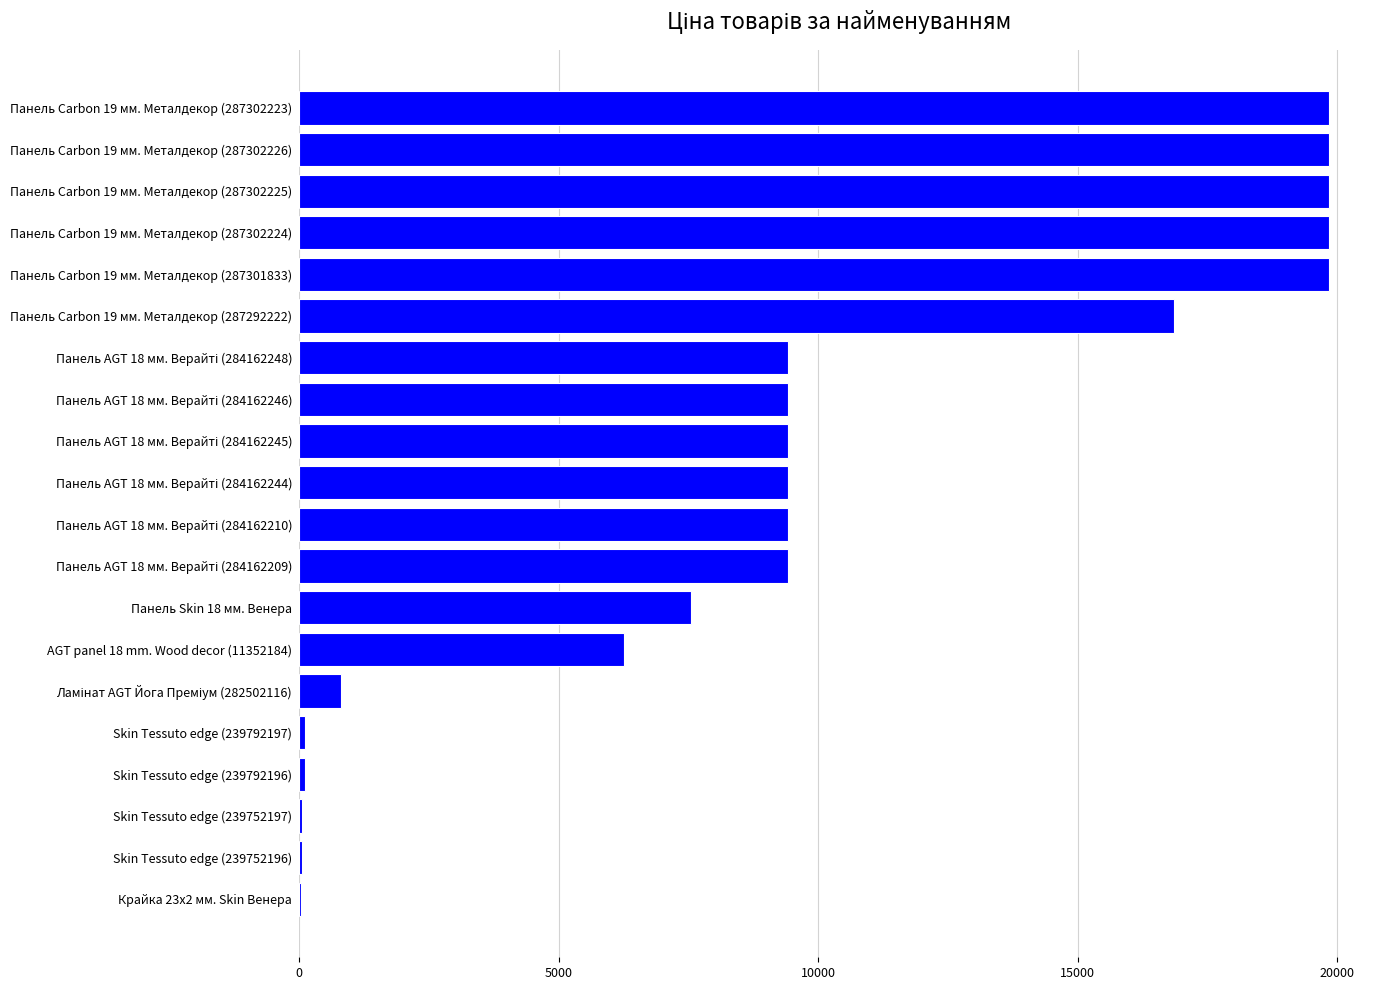

The chart shows a value of 29735.2 at Панель Carbon 19 мм. Металдекор (287302223). True or false?

False